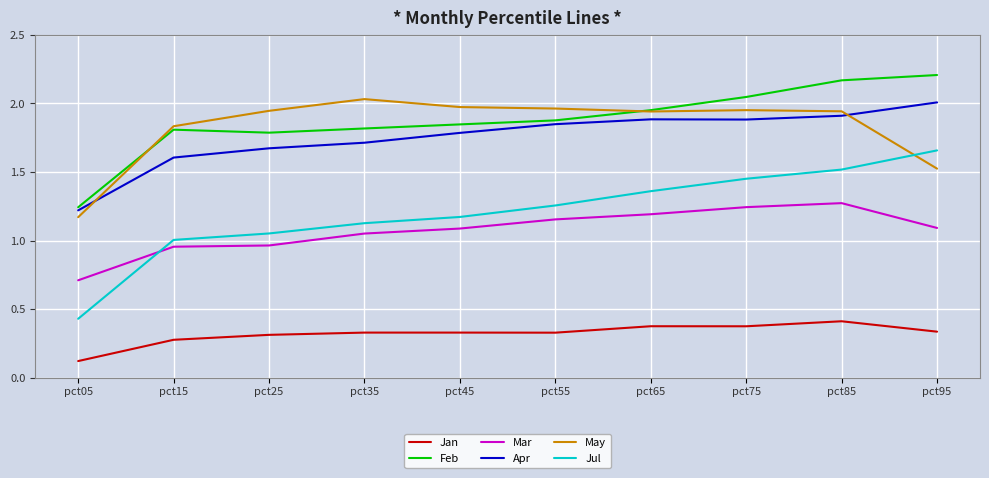

How many lines are shown in the chart?

6